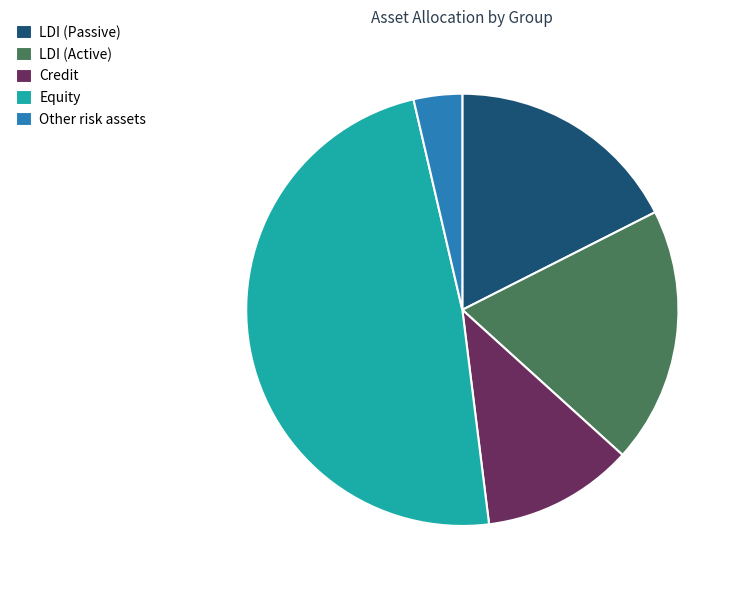

Combined, do Credit and LDI (Active) account for over 50%?

No